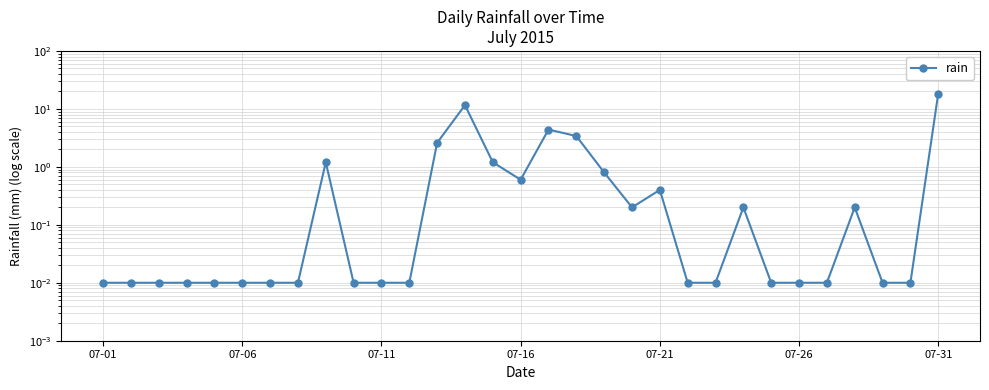

What is the value of the 9th point from the left?

1.2